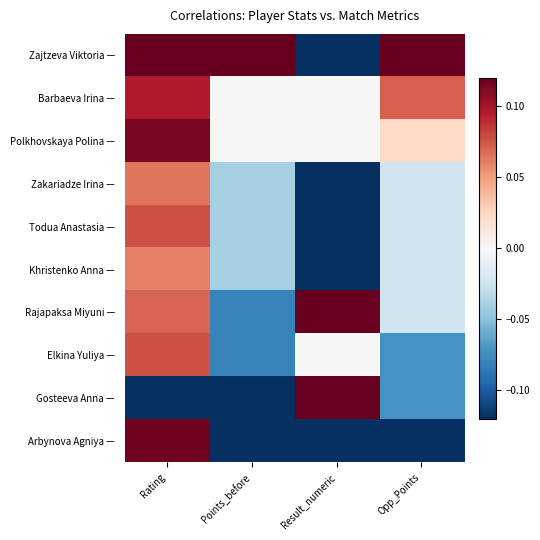

List the series in order of their peak value, lowest first.

Khristenko Anna —, Zakariadze Irina —, Elkina Yuliya —, Todua Anastasia —, Barbaeva Irina —, Polkhovskaya Polina —, Arbynova Agniya —, Zajtzeva Viktoria —, Rajapaksa Miyuni —, Gosteeva Anna —